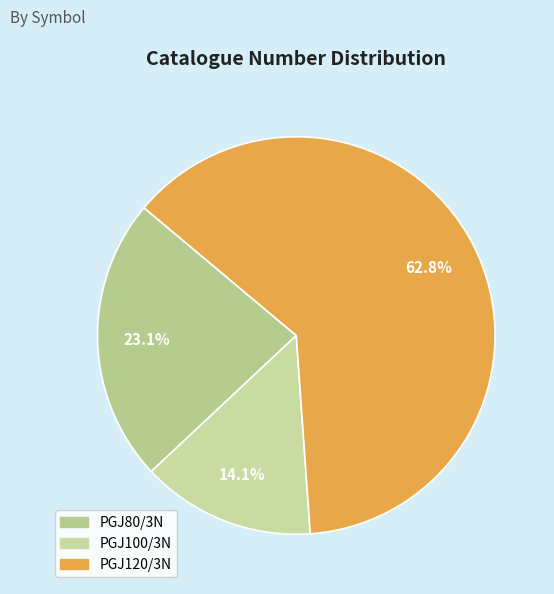

Count the number of slices in the pie.

3